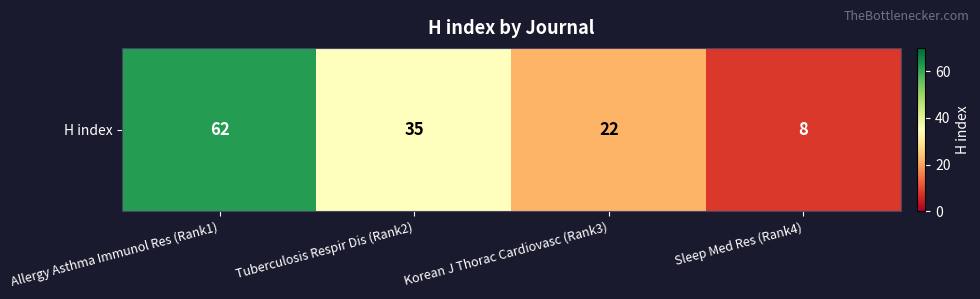

What is the sum of the values at Allergy Asthma Immunol Res (Rank1) and Sleep Med Res (Rank4)?

70